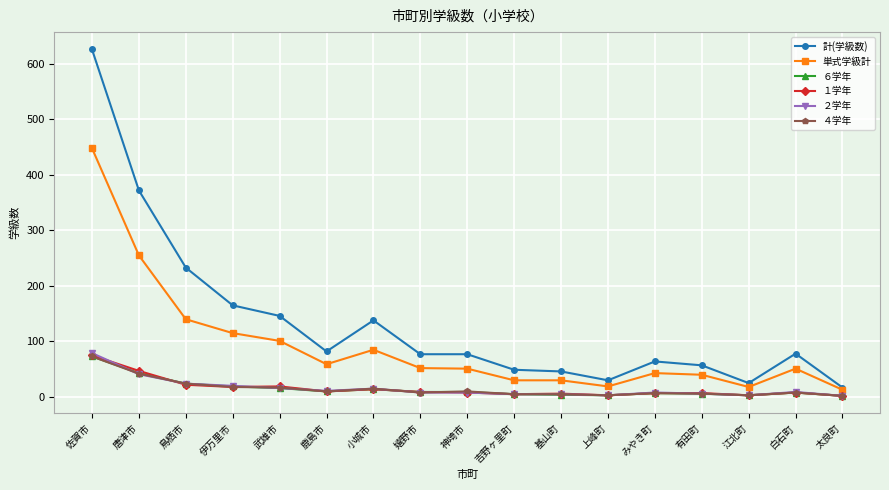

Read the ６学年 value at 鳥栖市, to the nearest 5.

25